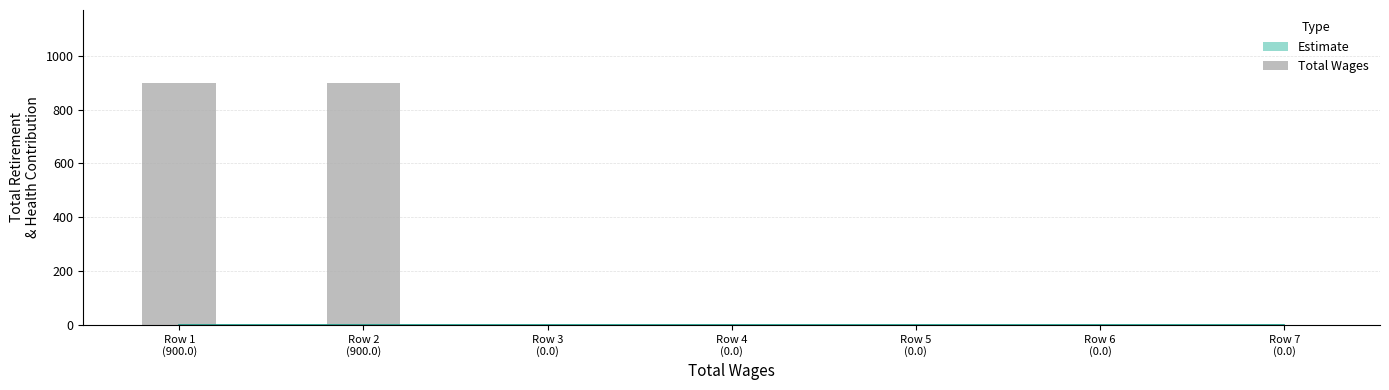

How many categories are shown in the chart?

7